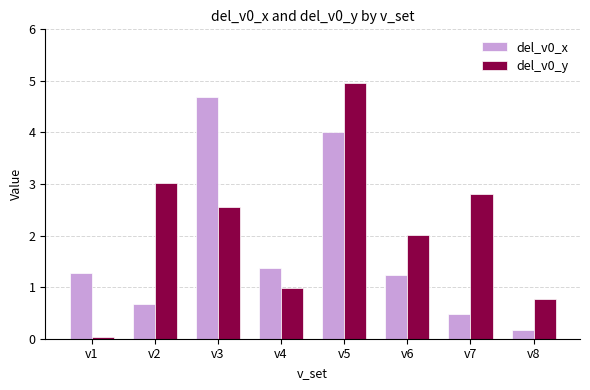

True or false: del_v0_y has a value of 1.3 at v4.

False